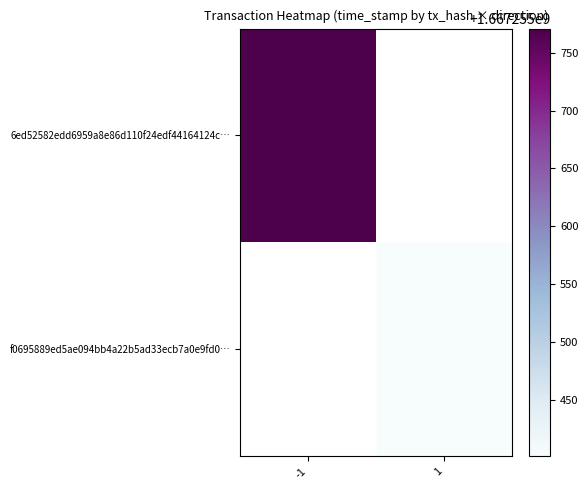

Rank the series by their maximum value, from highest to lowest.

6ed52582edd6959a8e86d110f24edf44164124c, f0695889ed5ae094bb4a22b5ad33ecb7a0e9fd0